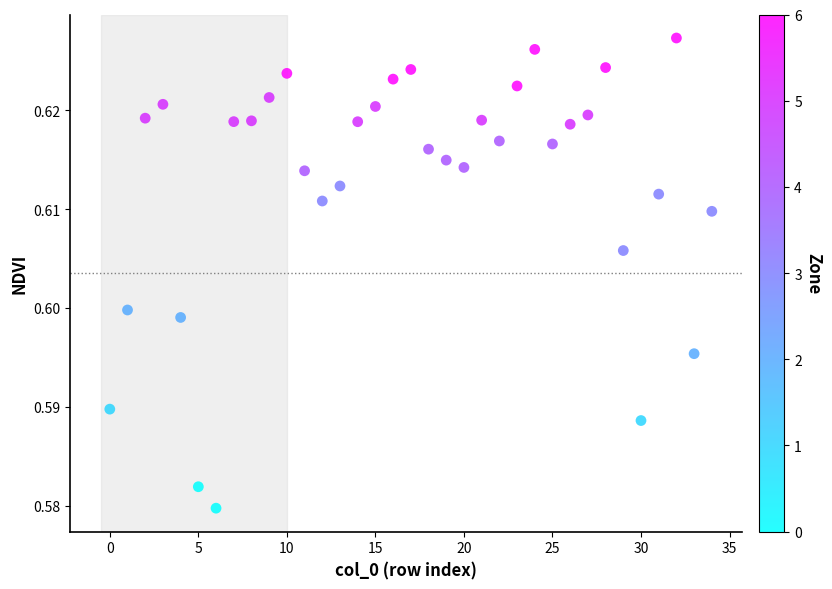

How many points are shown in the scatter plot?

35